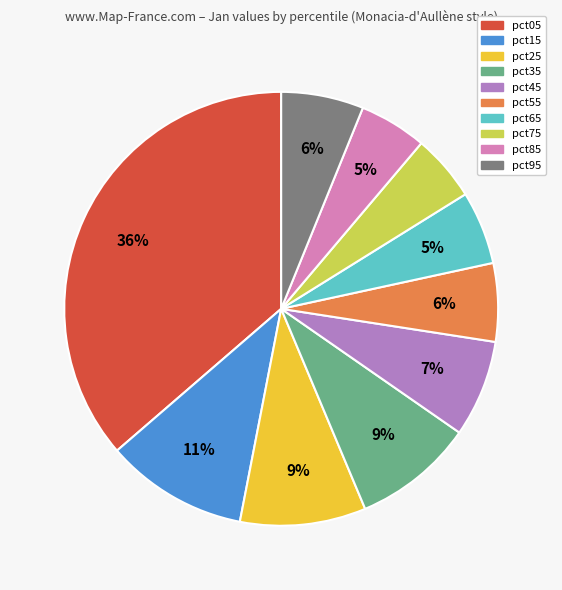

Is it true that pct65 is 5% of the pie?

True